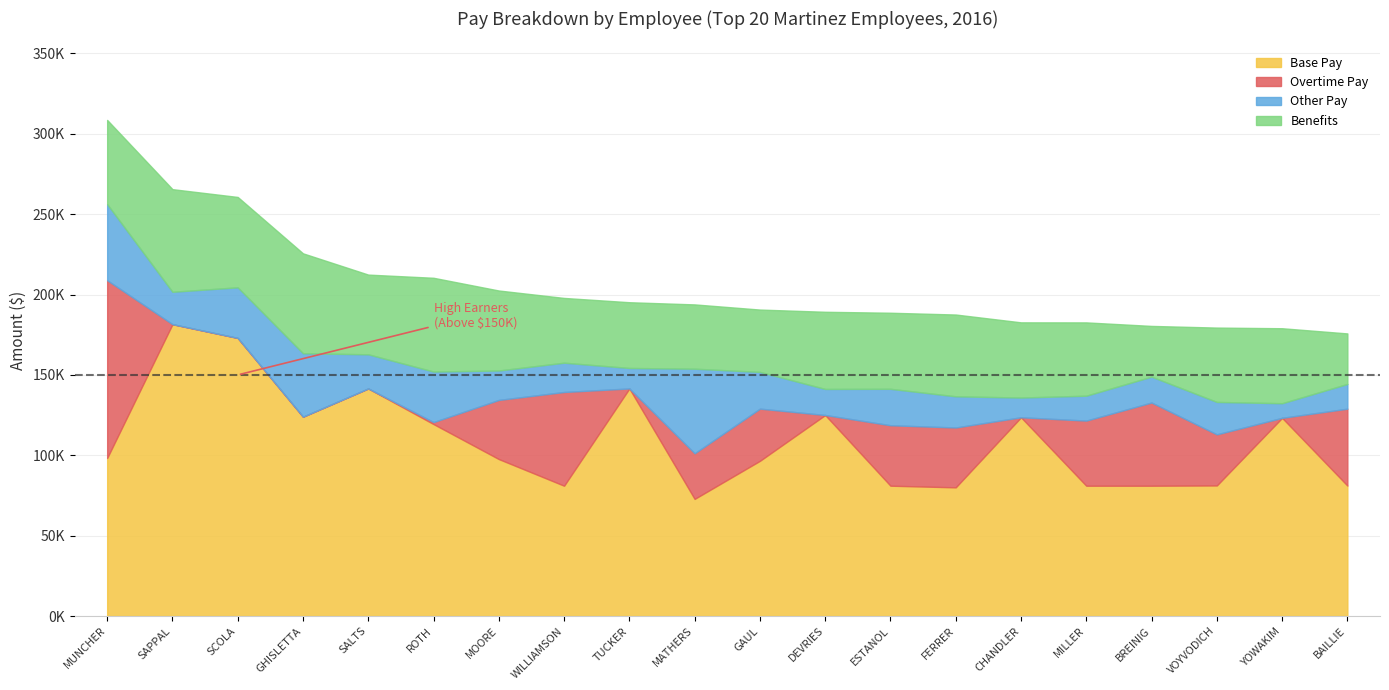

Read the Benefits value at ESTANOL.

47327